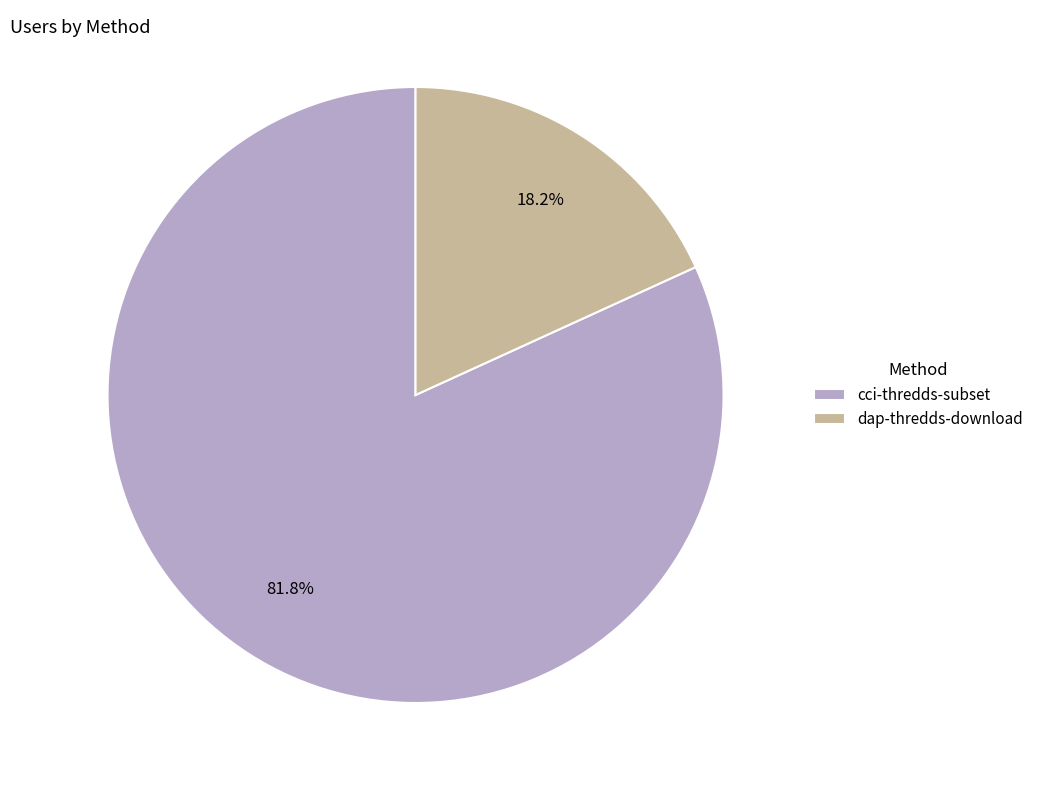

To the nearest percent, what is the average slice percentage?

50%